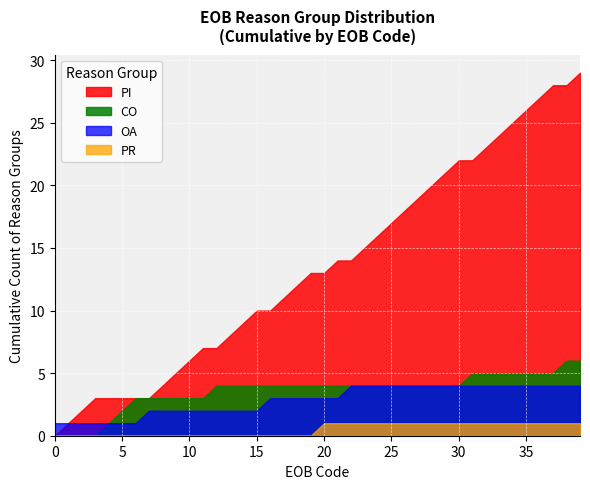

True or false: PI and PR cross at least once.

False